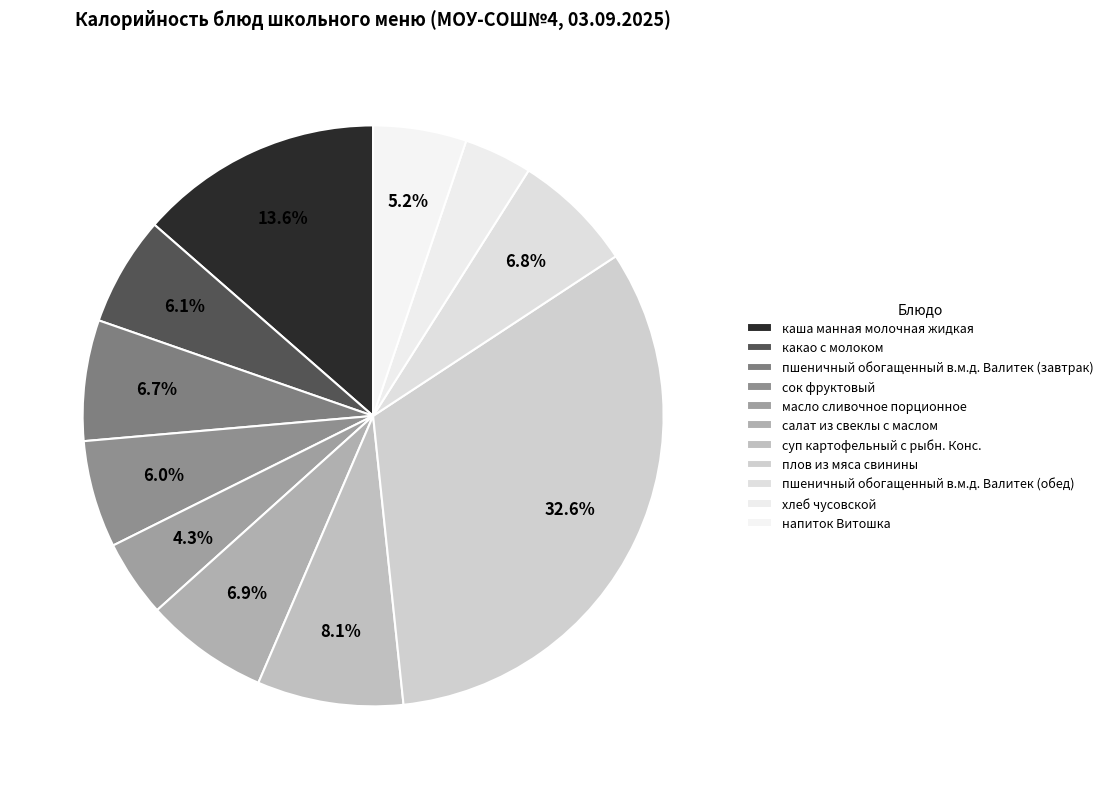

Which category has the biggest portion of the pie?

плов из мяса свинины